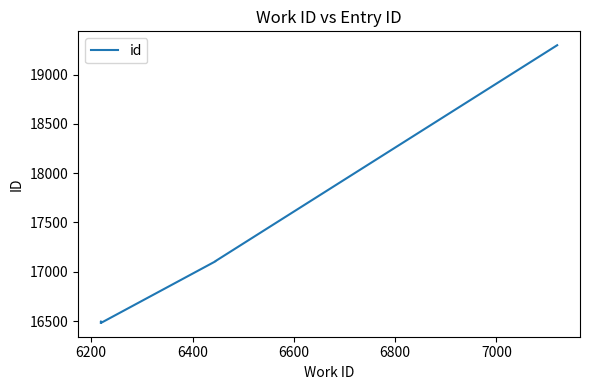

Is it true that the value at 7200 is 5090?

False